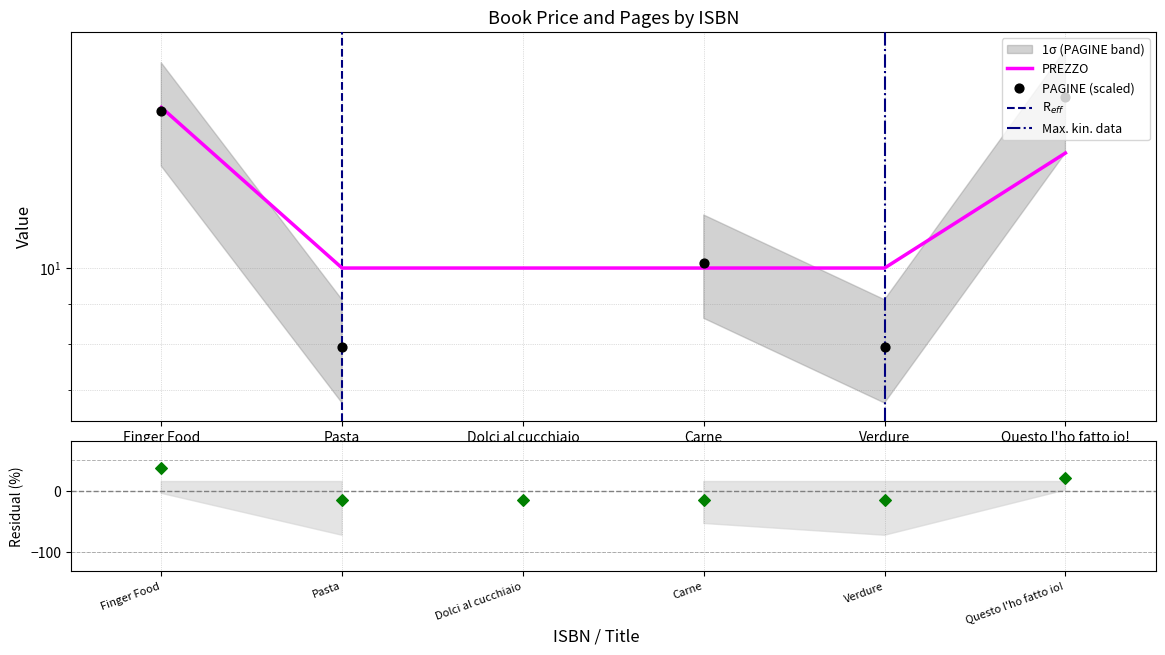

What is the ratio of the value at Pasta to the value at Carne?

1.0